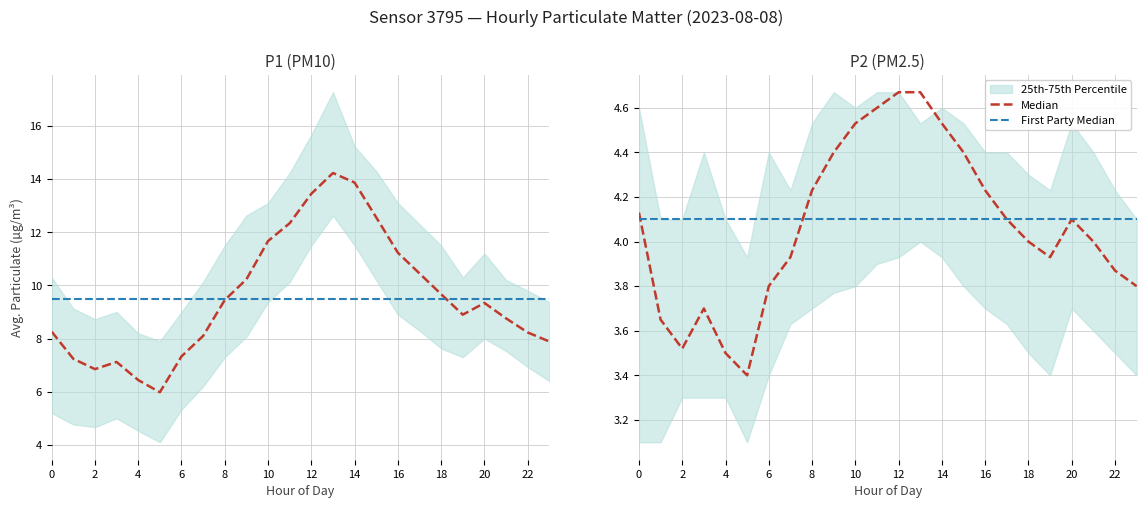

What is the difference between the maximum and minimum values in the P2_q25 series?

0.9